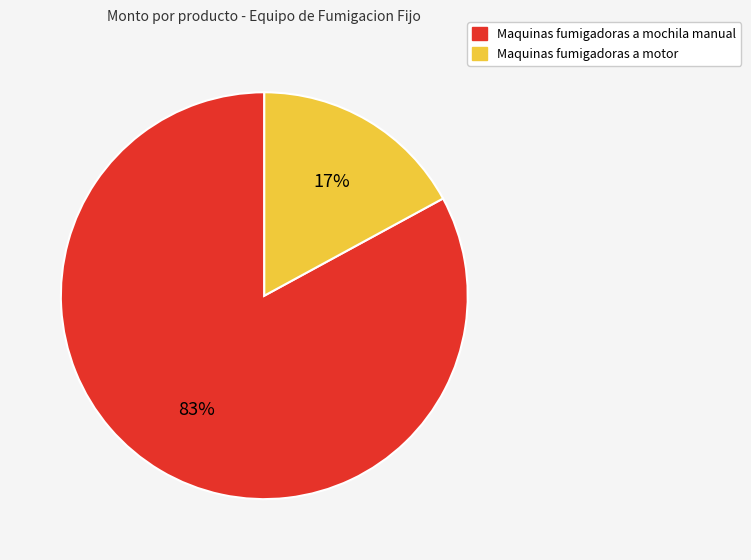

Between Maquinas fumigadoras a motor and Maquinas fumigadoras a mochila manual, which is larger?

Maquinas fumigadoras a mochila manual